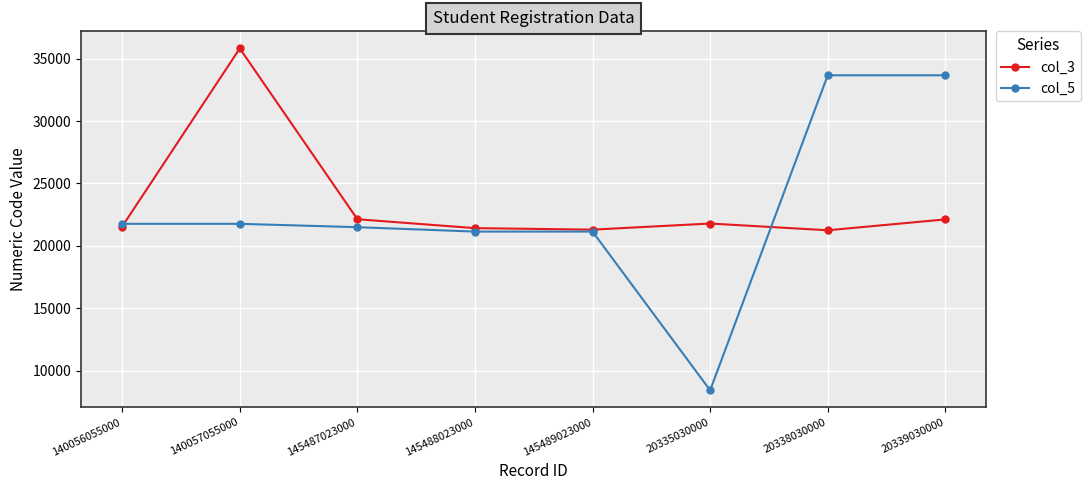

What is the label of the 1st point from the left?

140056055000